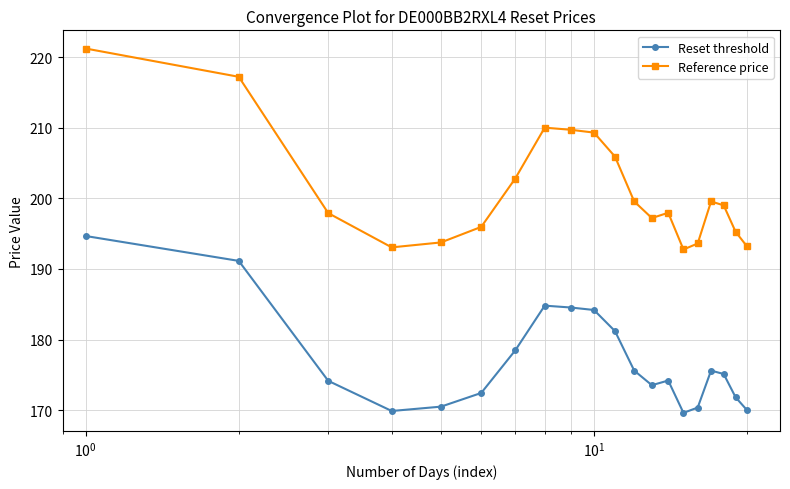

Which series has the largest total across all categories?

Reference price